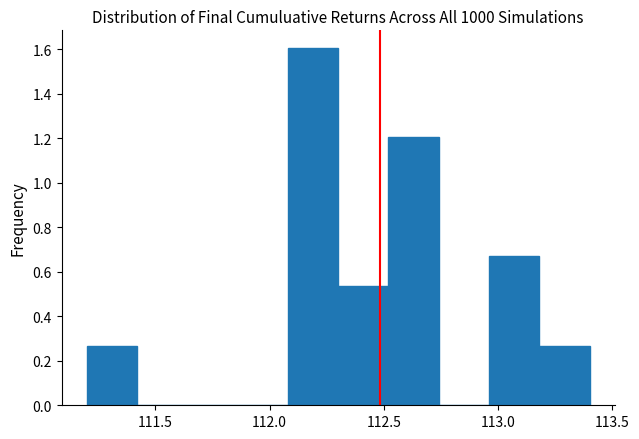

Reading left to right, list every bar in this chart as the range it spans on the x-axis followed by its height. Neither the bar edges nor the heights are printed on the chart, so give them approximately, as read against the axes.

111.20 to 111.42: 0.26
111.42 to 111.64: 0
111.64 to 111.86: 0
111.86 to 112.08: 0
112.08 to 112.30: 1.60
112.30 to 112.52: 0.54
112.52 to 112.74: 1.20
112.74 to 112.96: 0
112.96 to 113.18: 0.66
113.18 to 113.40: 0.26